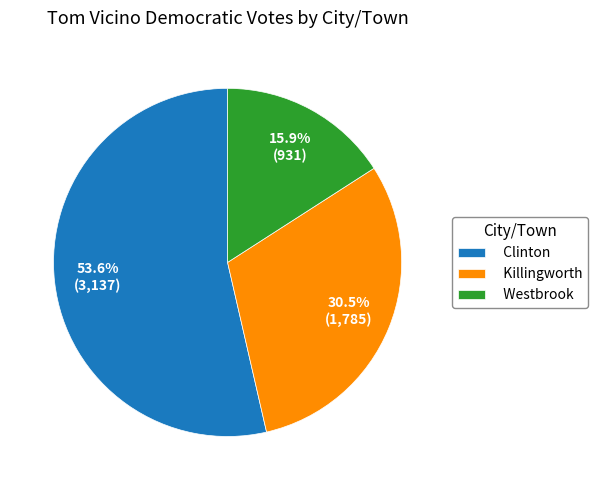

Which category has the smallest portion of the pie?

Westbrook